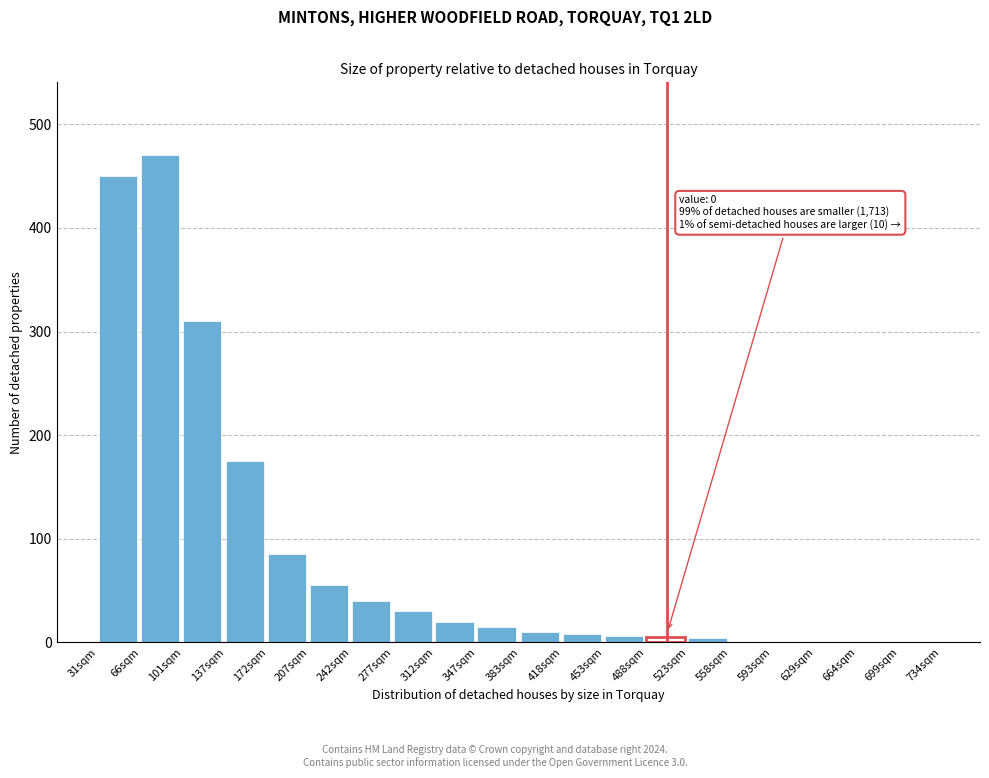

The value at 699sqm is -305. True or false?

False